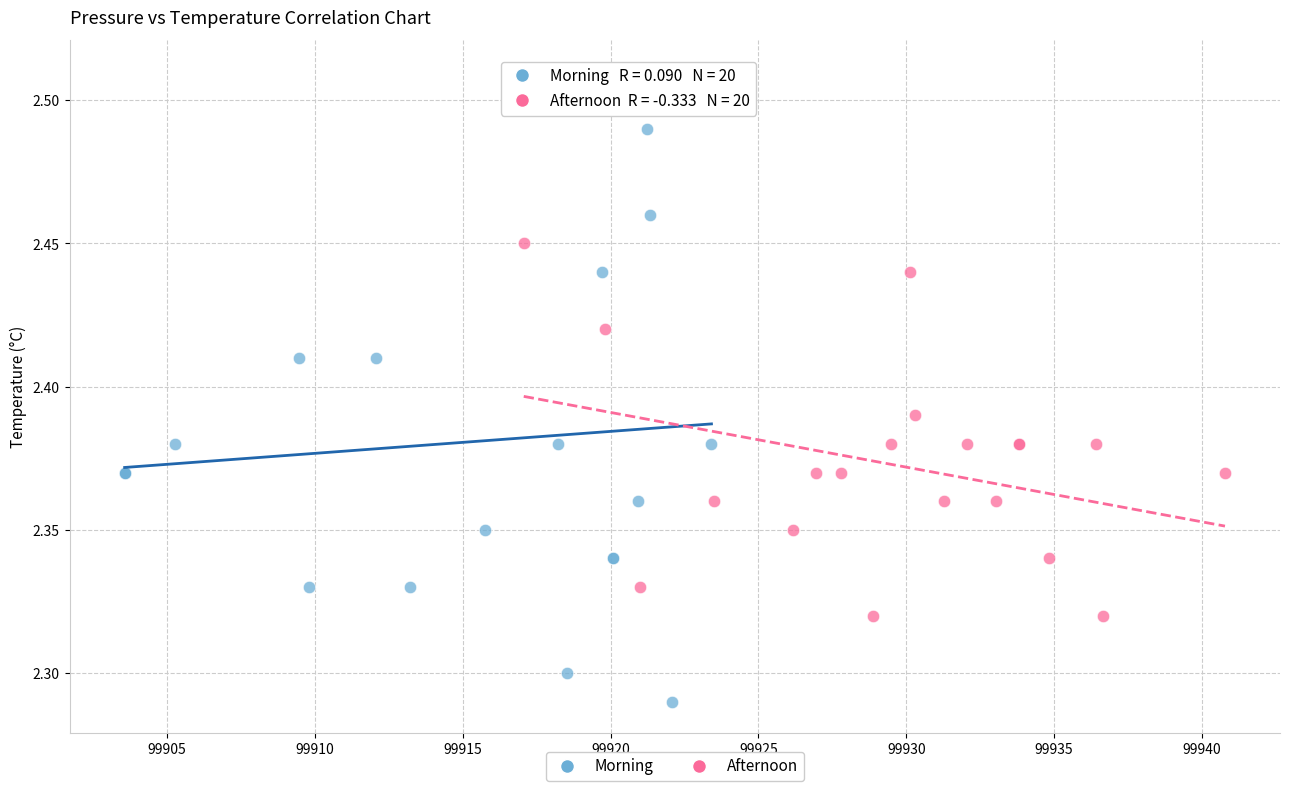

Which series has the largest Y range (max minus min)?

Morning